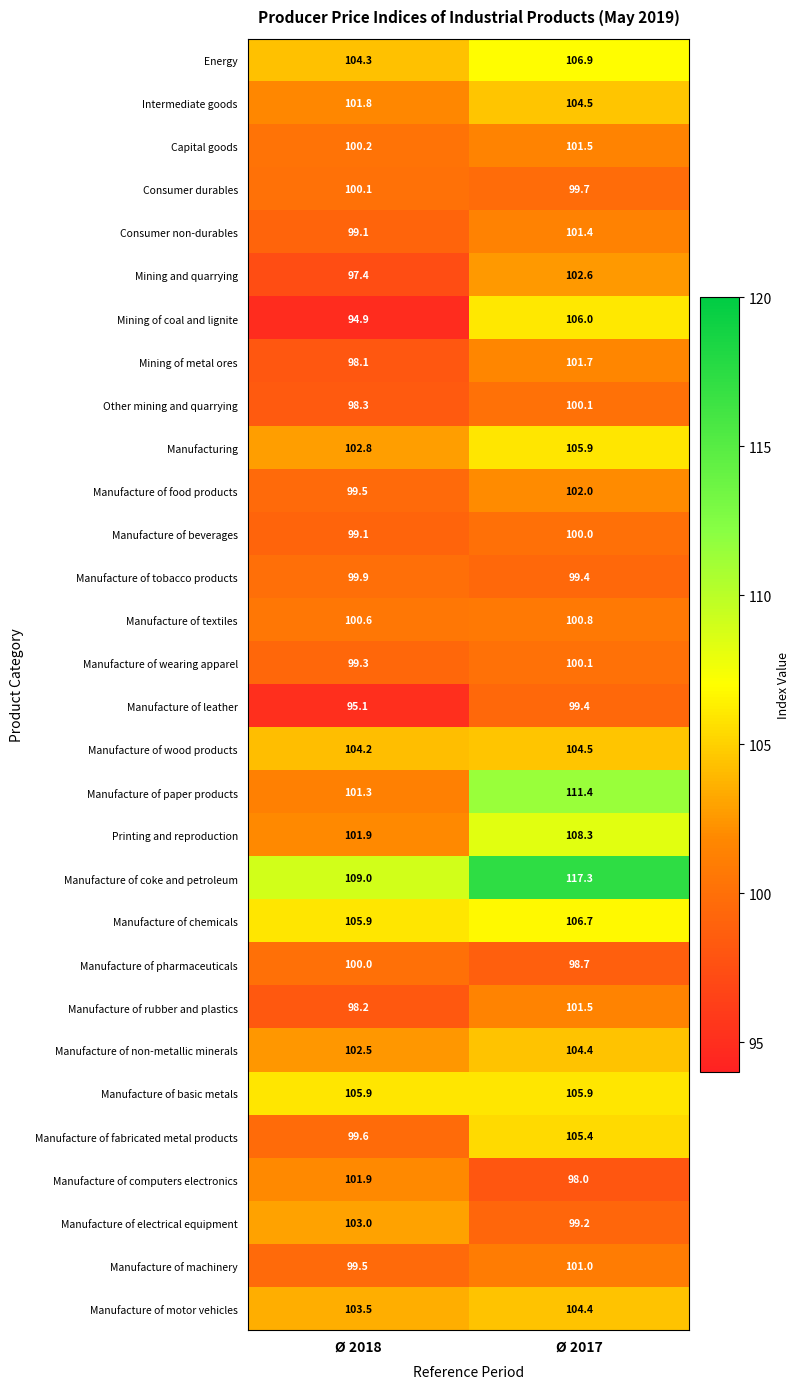

Which series changed the most between Ø 2018 and Ø 2017?

Mining of coal and lignite